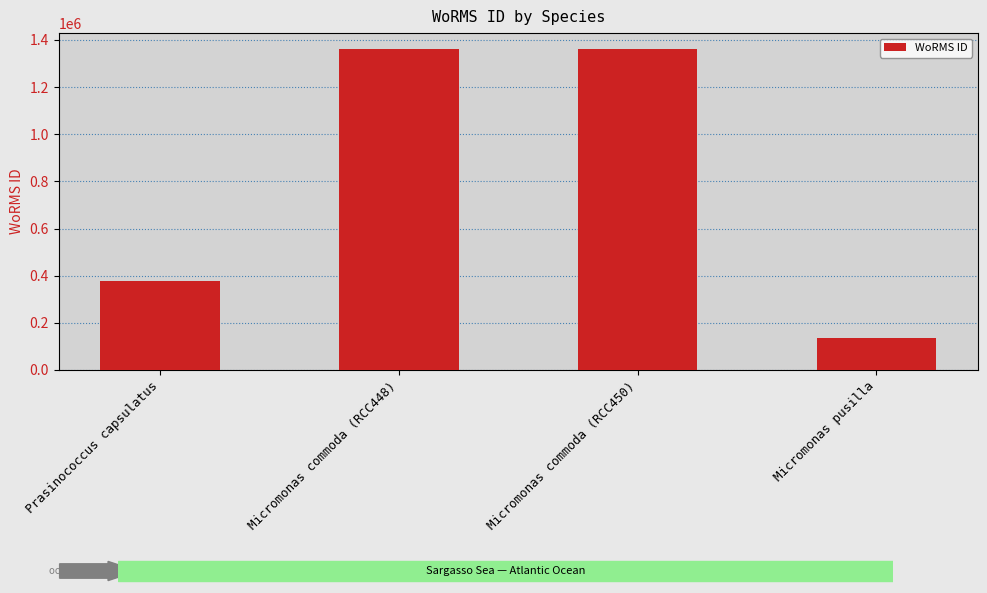

Which has a higher value, Micromonas commoda (RCC448) or Prasinococcus capsulatus?

Micromonas commoda (RCC448)